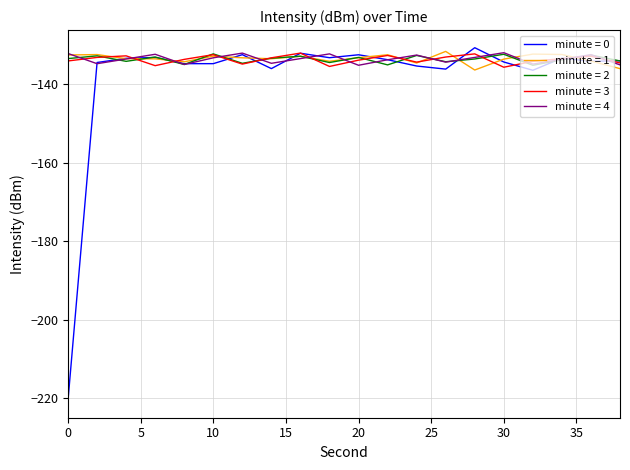

Which series has the largest range (max minus min)?

minute = 0